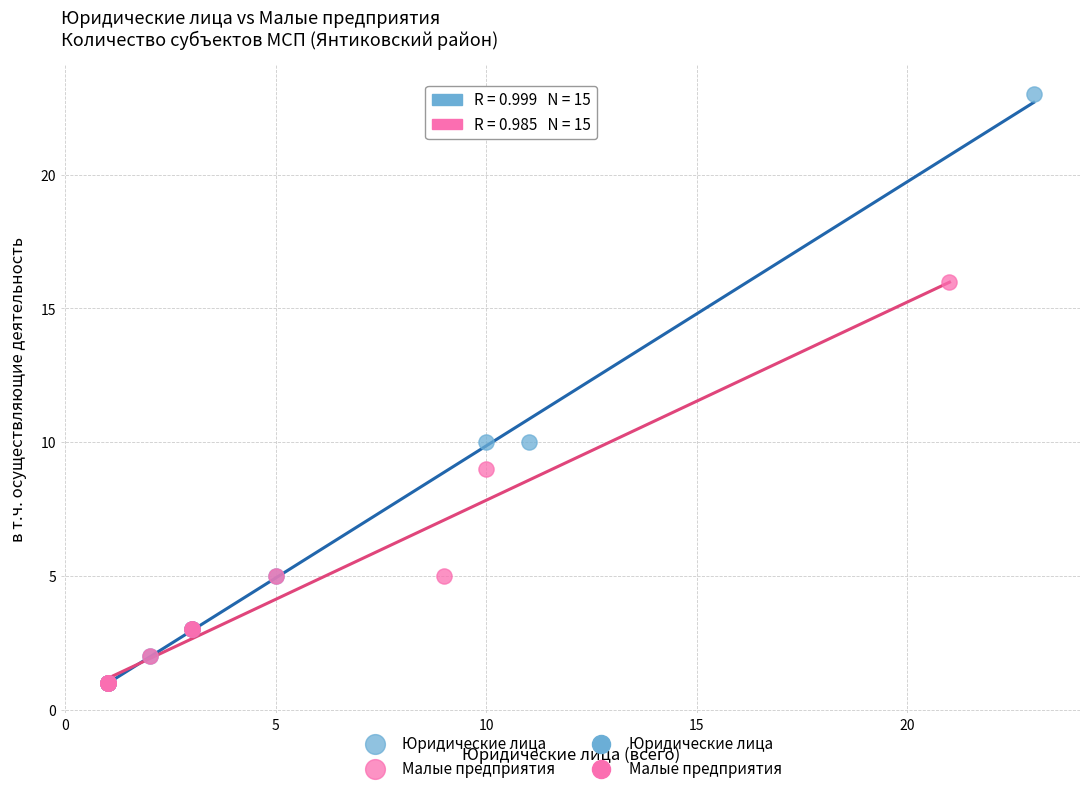

Which series contains the highest Y value?

Юридические лица